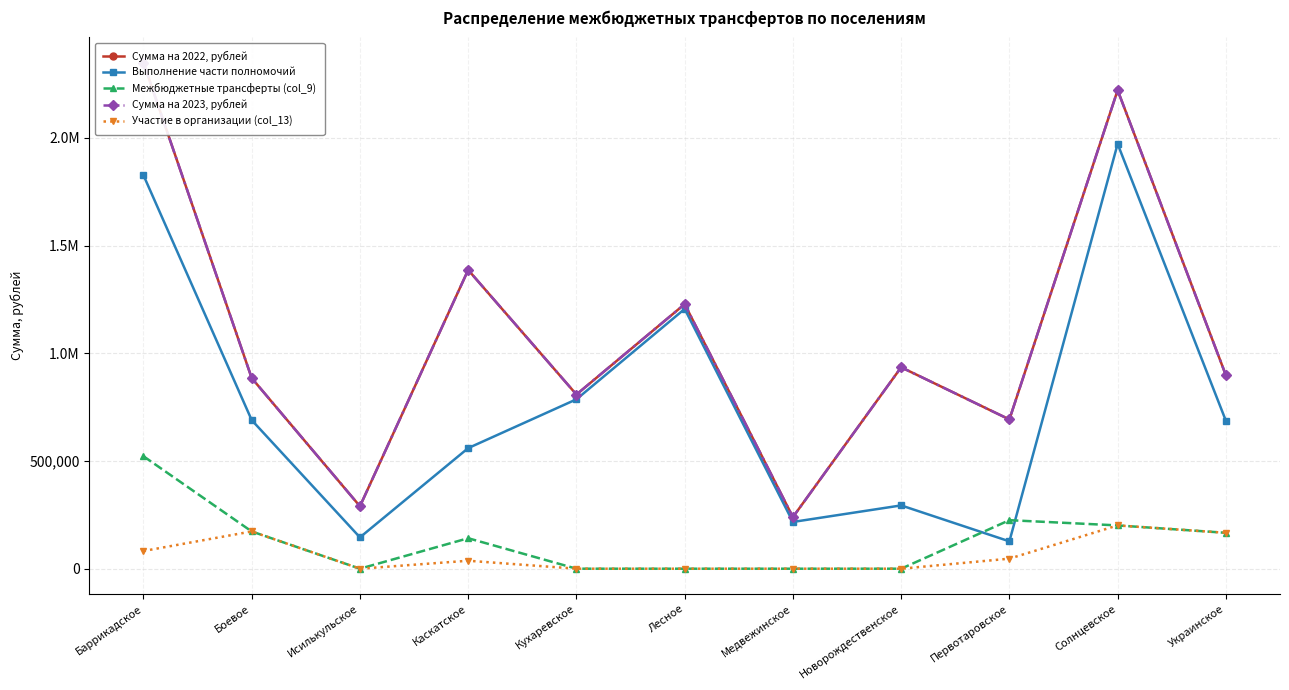

Does the chart have visible grid lines?

Yes